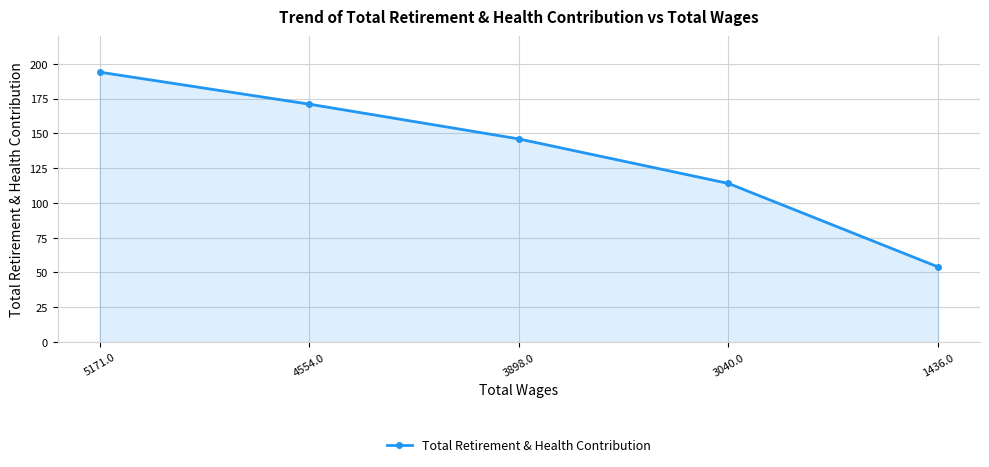

What is the sum of the values at 3040.0 and 3898.0?

260